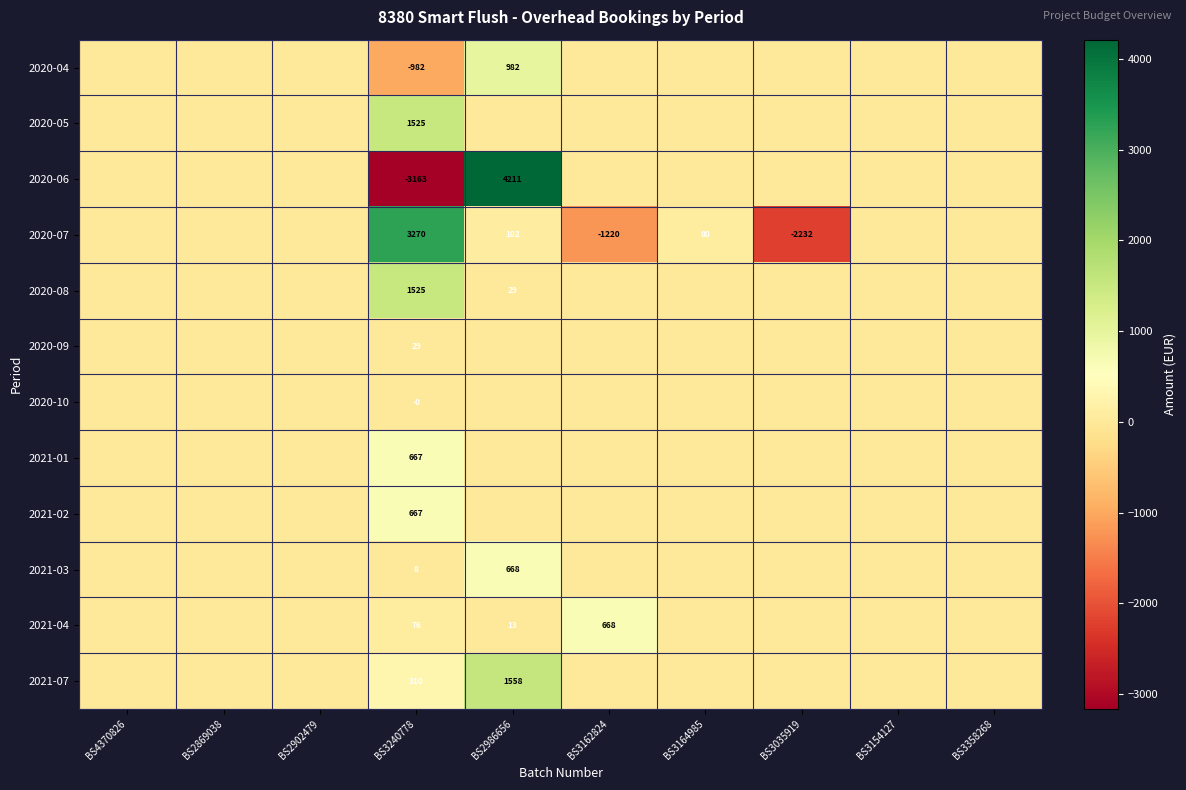

Is it true that 2021-01 equals 350 at BS3240778?

False